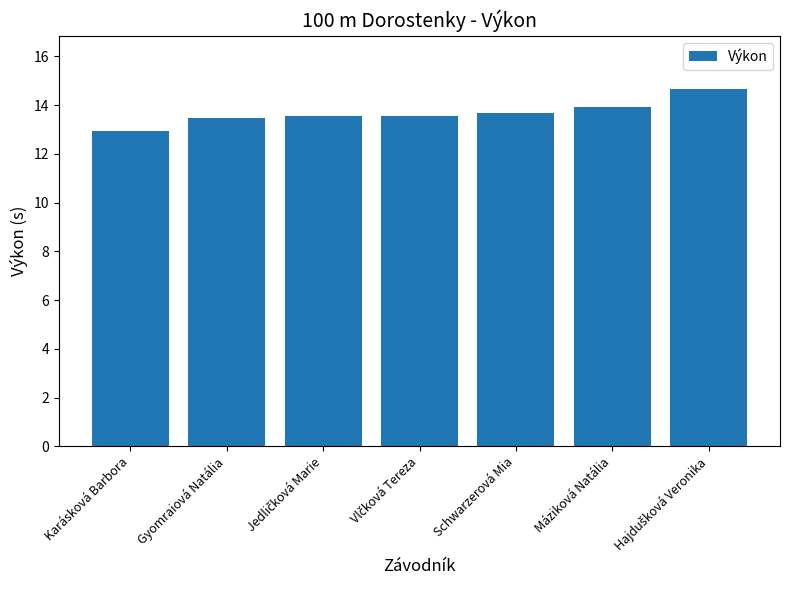

Is it true that the value at Karásková Barbora is 23.2?

False